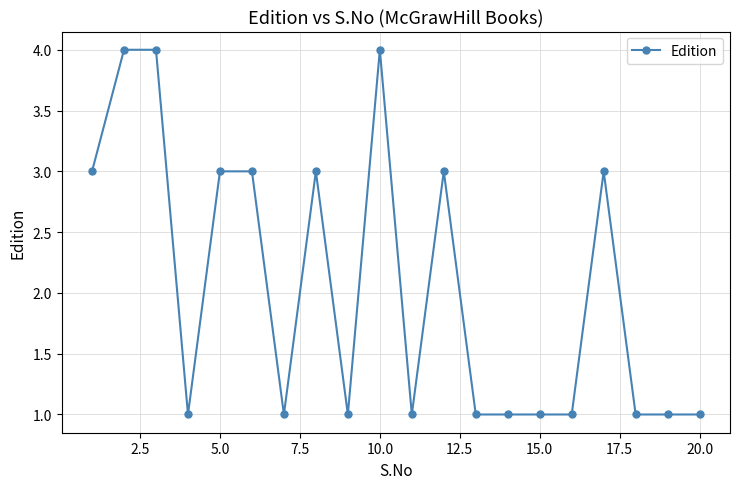

What is the minimum value shown in the chart?

1